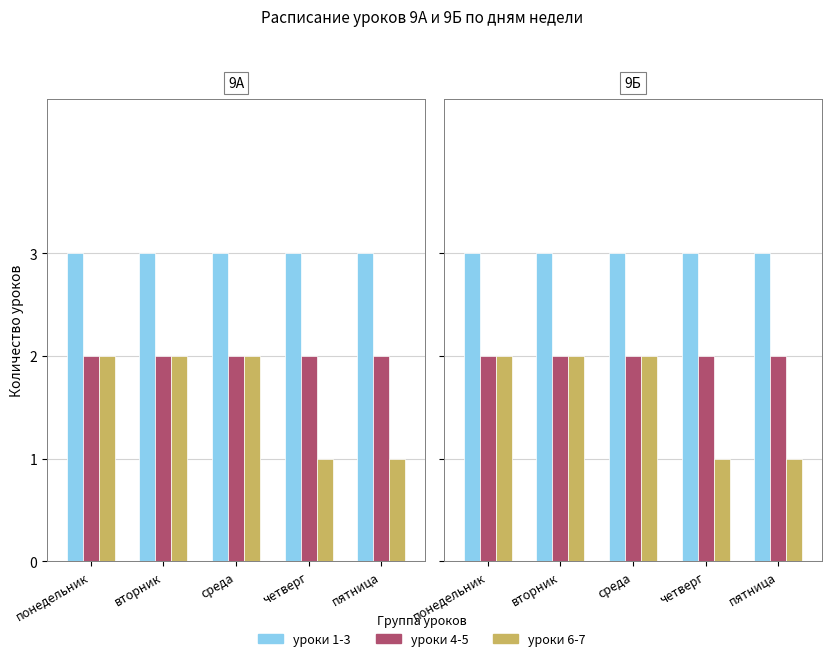

What is the sum of the уроки 6-7 values at среда and четверг?

3